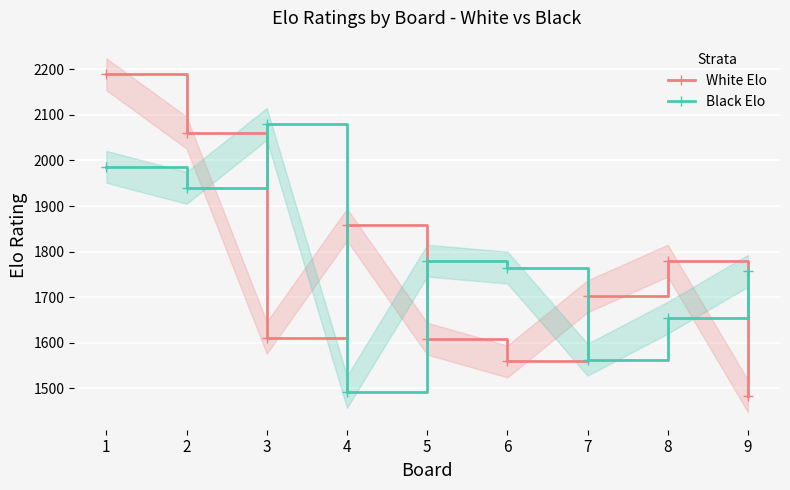

What is the difference between the maximum and minimum values in the Black Elo series?

588